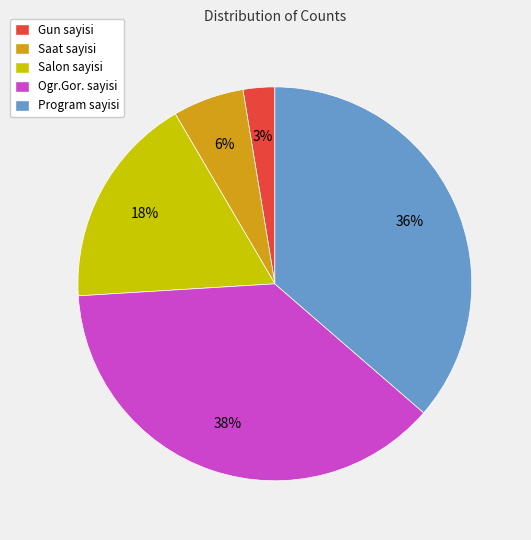

What percentage is the Gun sayisi slice, to the nearest percent?

3%